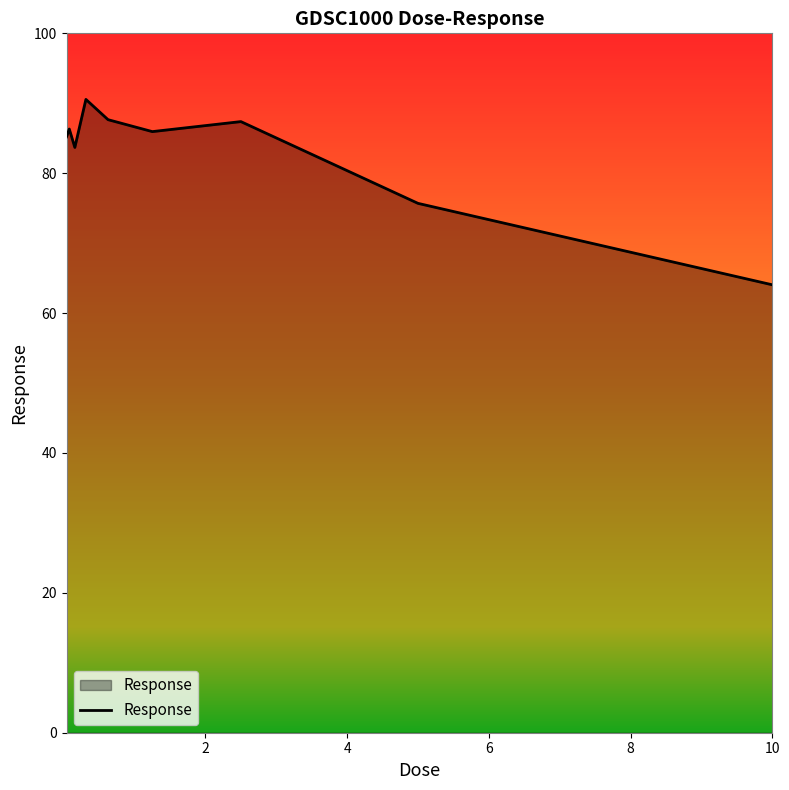

What is the difference between the maximum and minimum values?

26.5